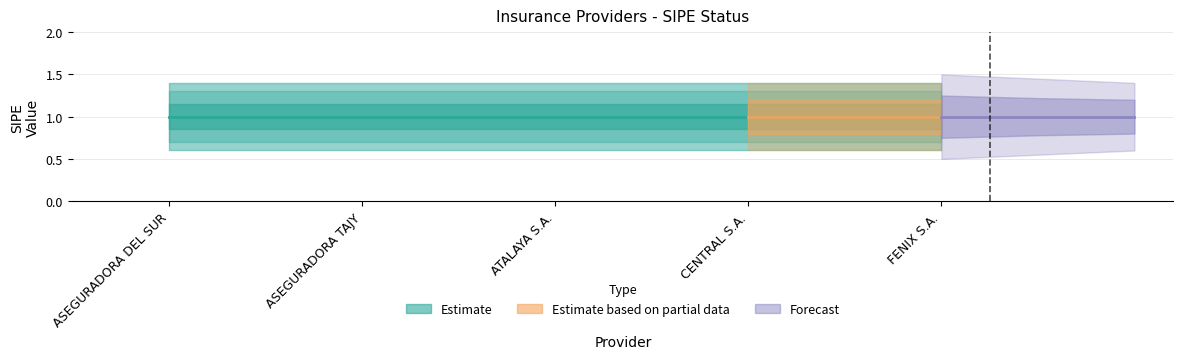

How many lines are shown in the chart?

3